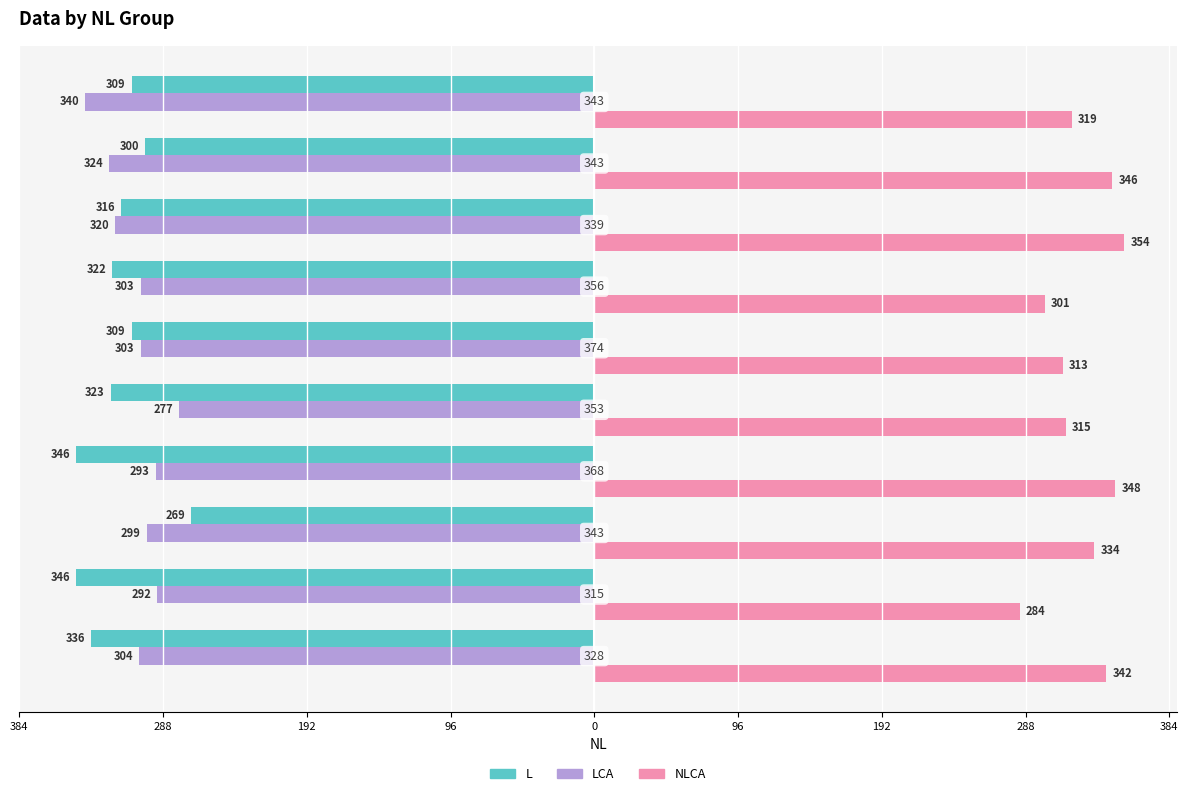

What are all the series names shown in the legend?

L, LCA, NLCA